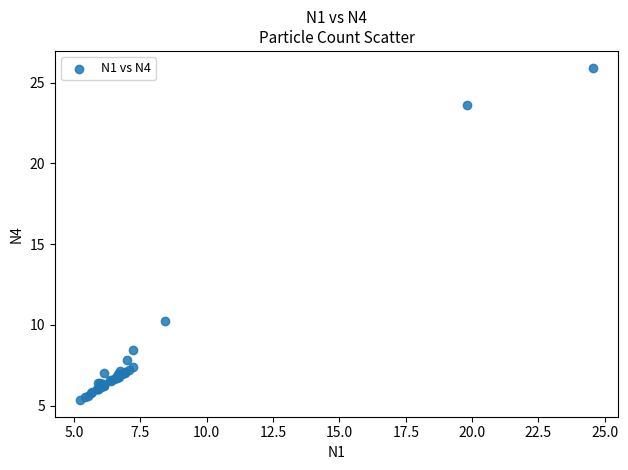

What Y value in the scatter plot is closest to 15?

10.2